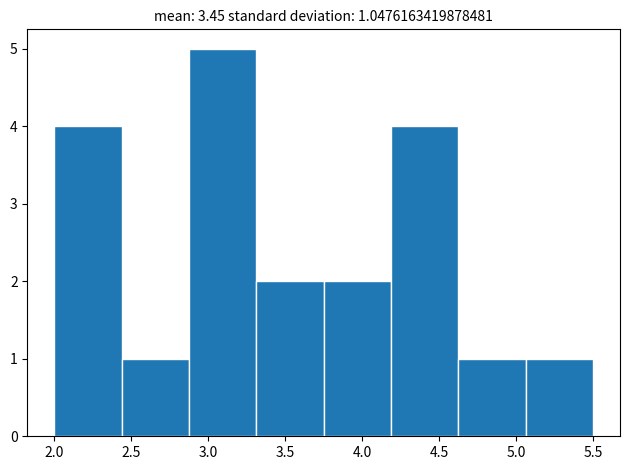

How tall is the bar that spans 4.65 to 5.05 on the x-axis? Neither the bar edges nor the heights are printed on the chart, so give them approximately, as read against the axes.

1